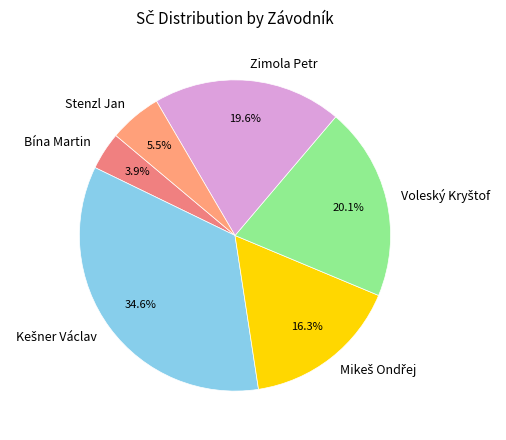

Which category has the smallest portion of the pie?

Bína Martin